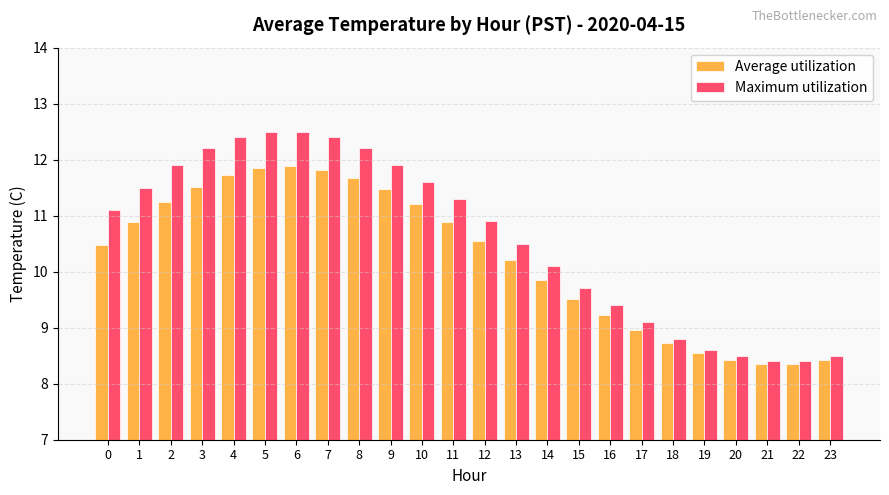

Which series has the widest spread of values?

Maximum utilization